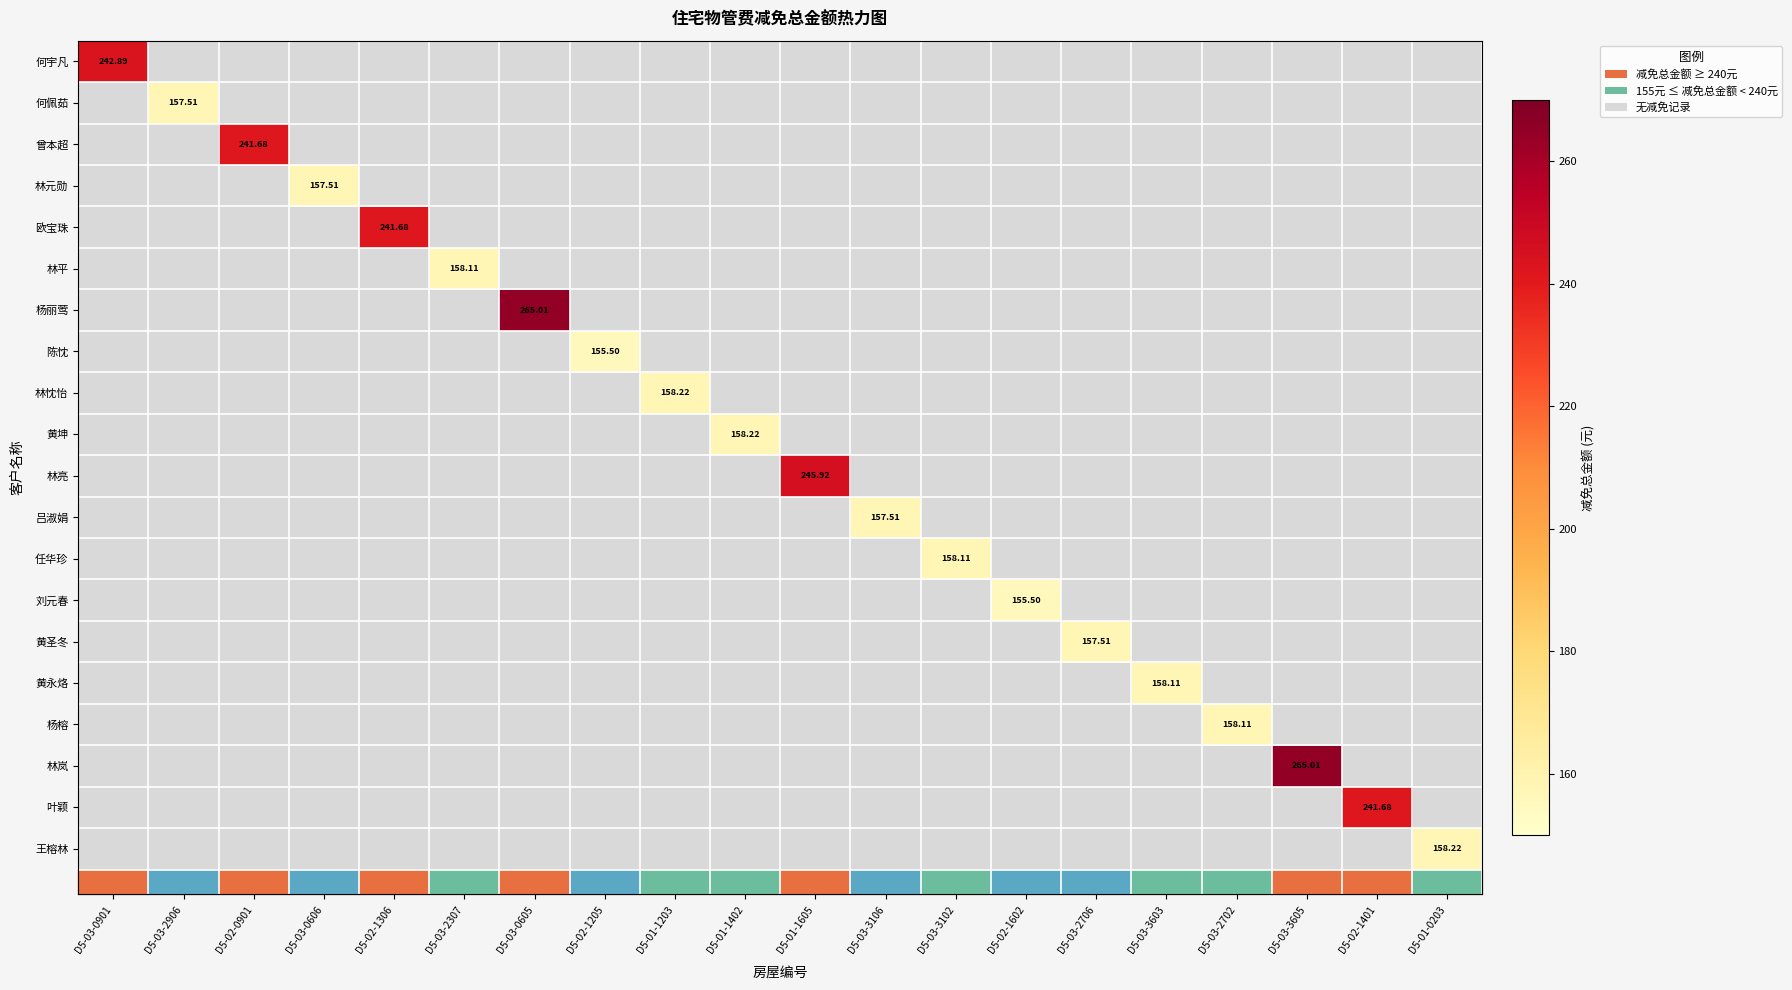

What is the maximum value shown in the chart?

265.0